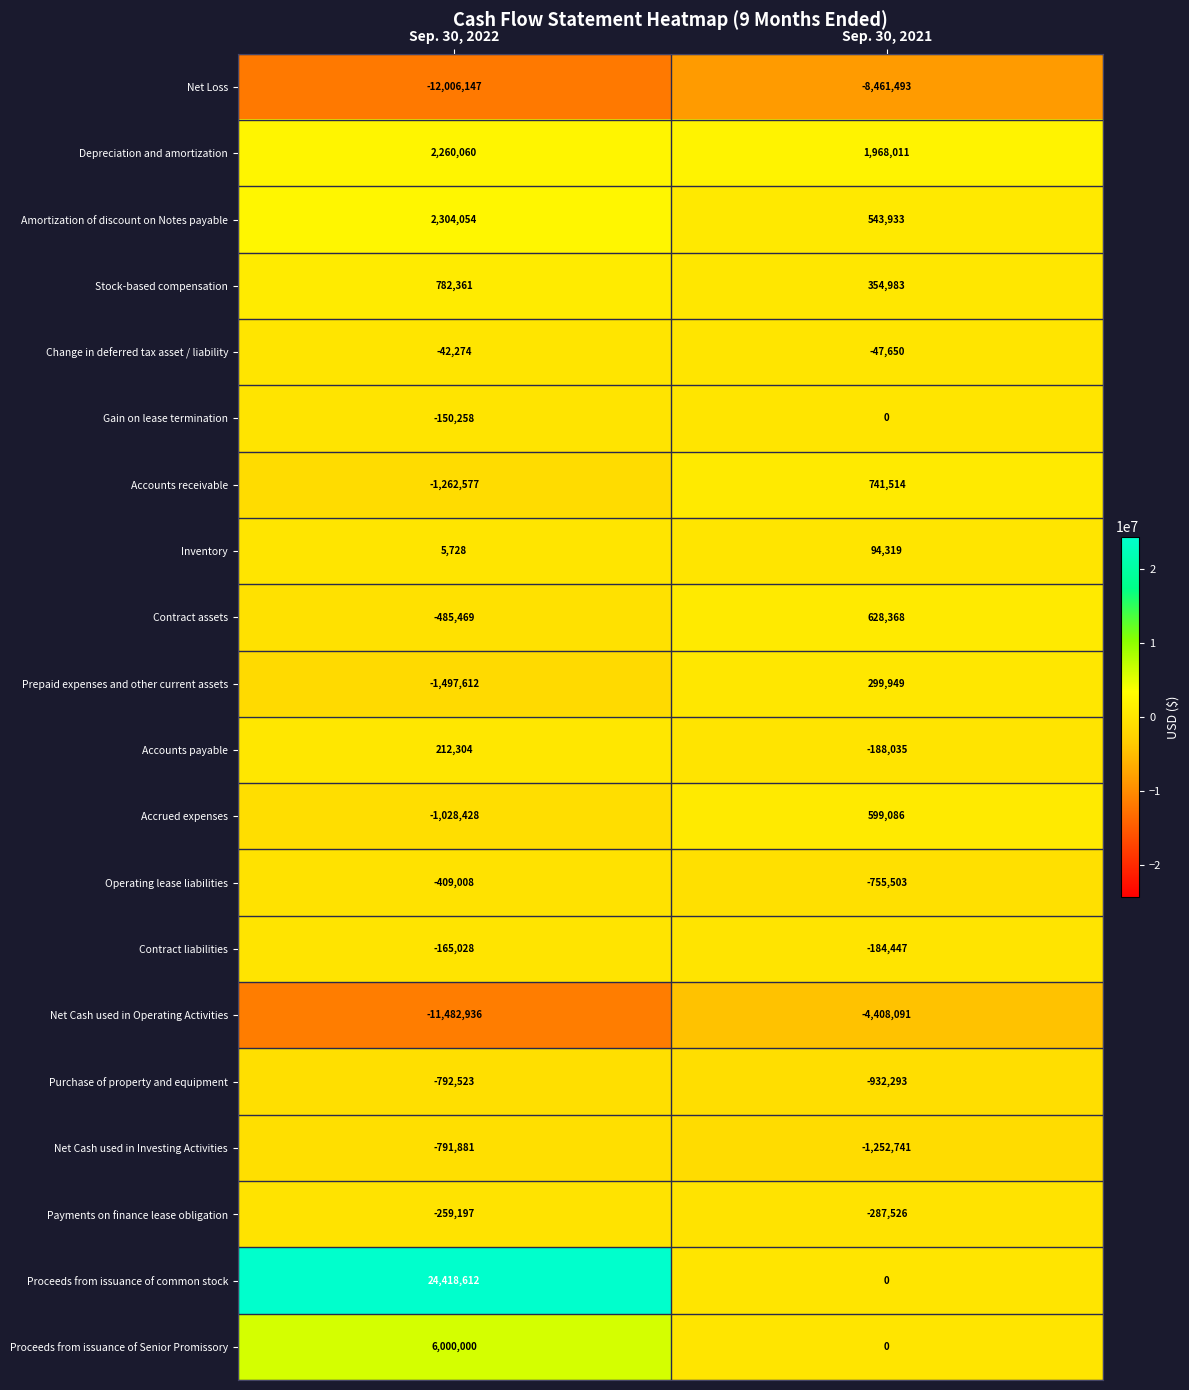

Which series has the widest spread of values?

Proceeds from issuance of common stock